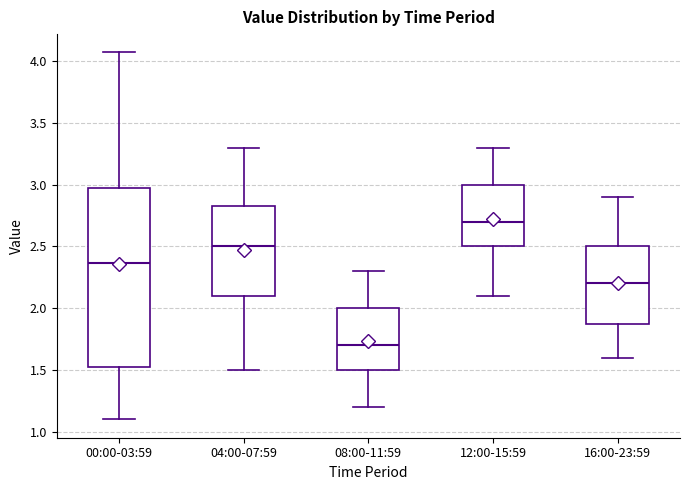

Comparing the boxes themselves (not the whiskers), which one is the tallest?

00:00-03:59